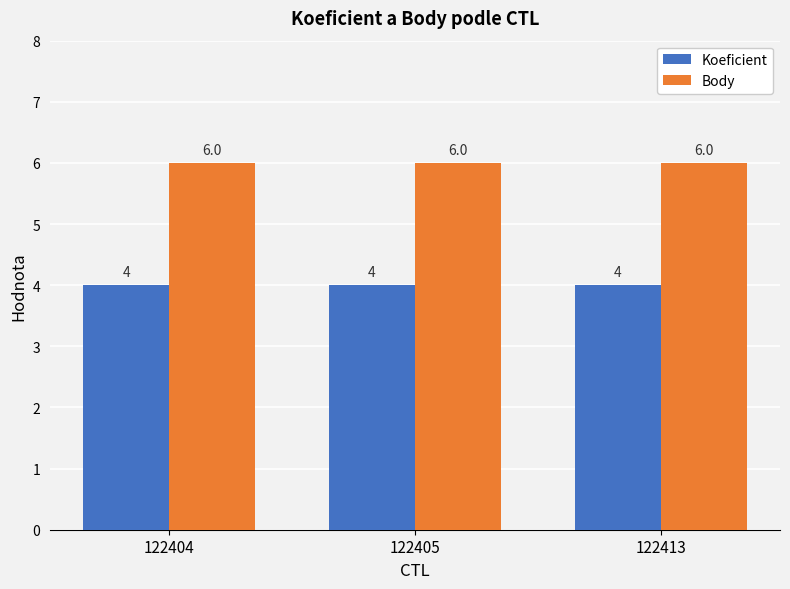

The Koeficient series shows 2 at 122405. True or false?

False